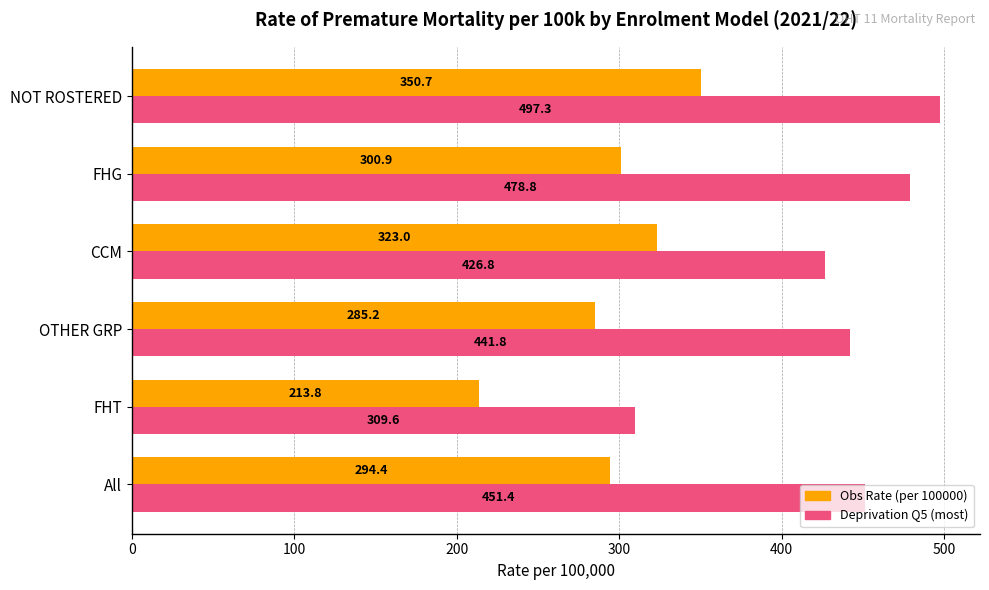

What is the difference between the highest and lowest values at NOT ROSTERED?

146.6